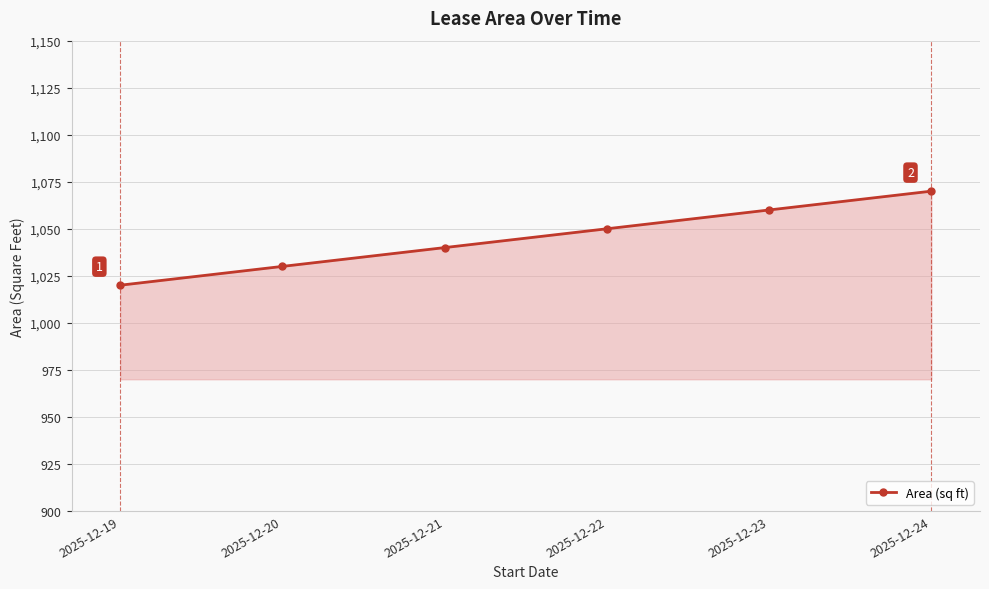

Rank the categories by value from highest to lowest.

2025-12-24, 2025-12-23, 2025-12-22, 2025-12-21, 2025-12-20, 2025-12-19